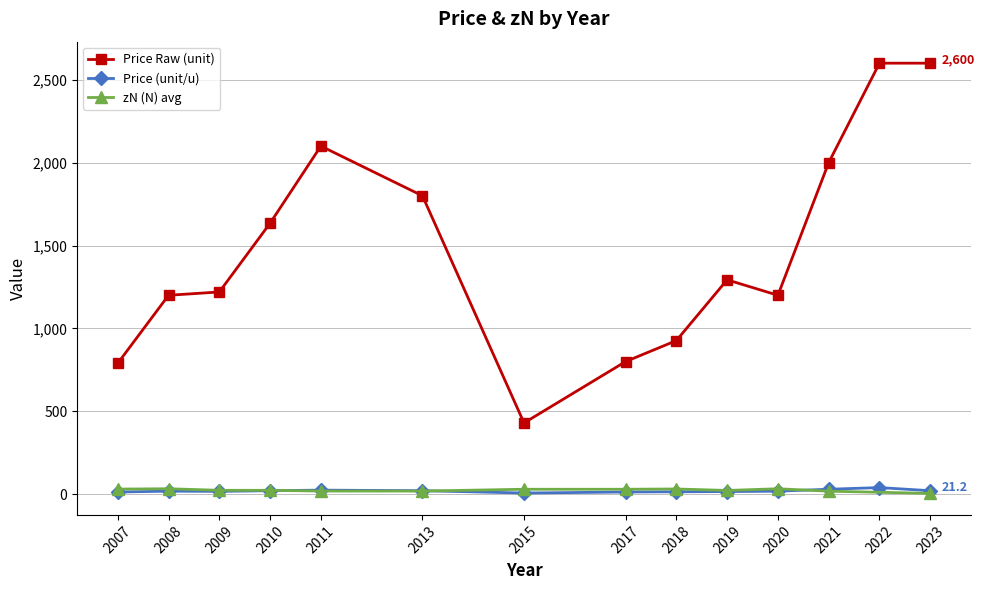

What is the value of the Price raw point at the 11th from the left?

1200.0